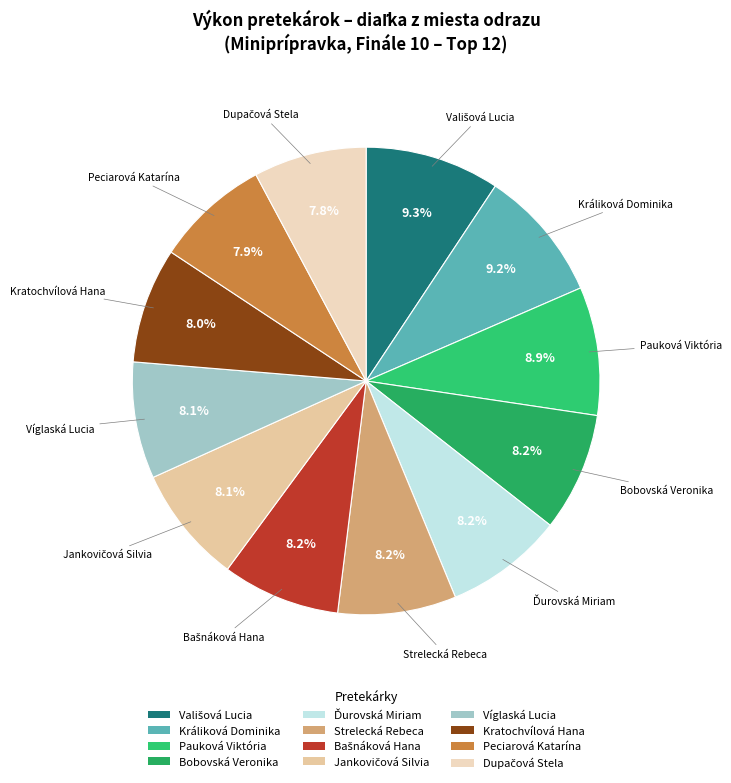

Is there any slice that represents more than half of the pie?

No